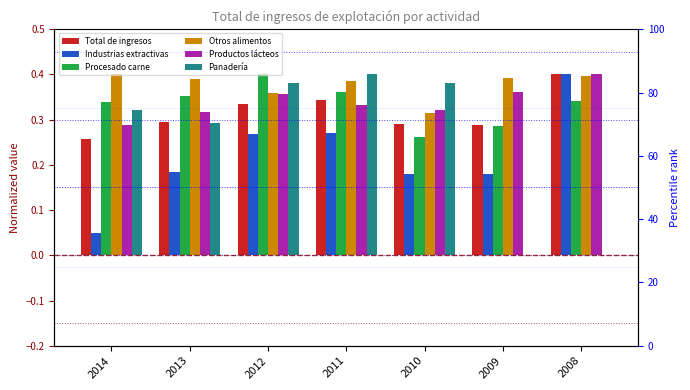

How many Panadería values are between 0 and 1?

7